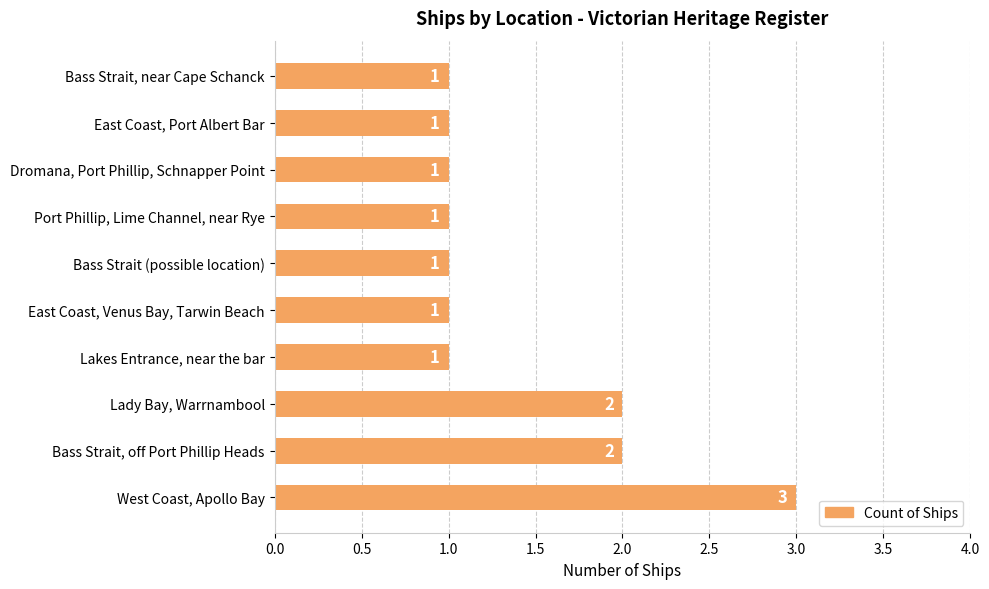

What is the sum of all values?

14